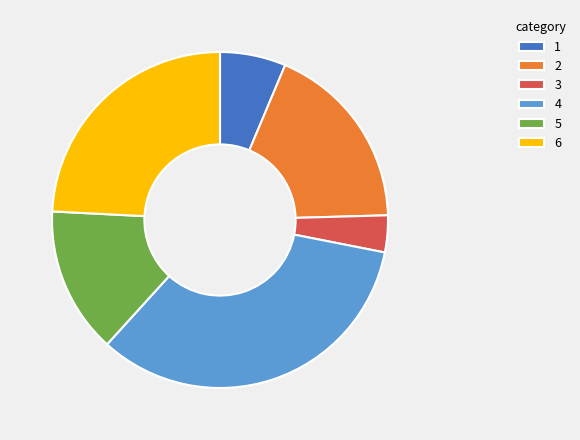

How many segments does this pie chart have?

6